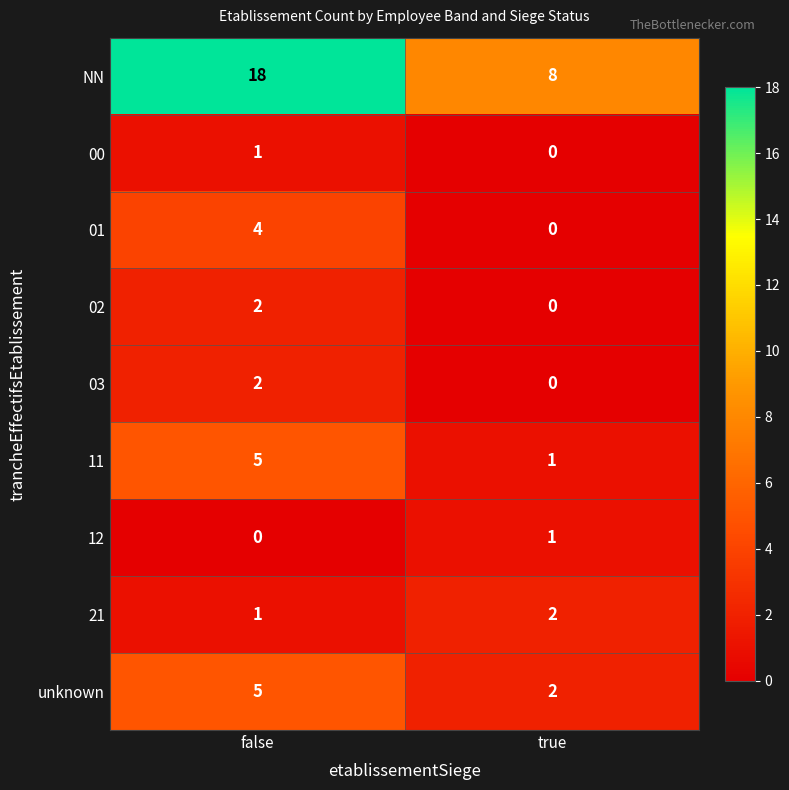

What is the total value across all series at false?

38